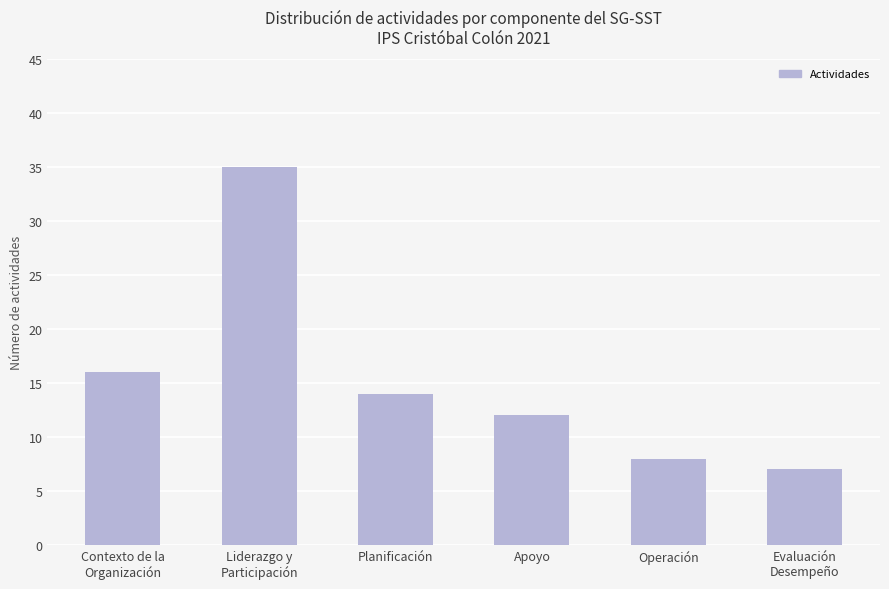

Which label corresponds to the largest value in the chart?

Liderazgo y
Participación